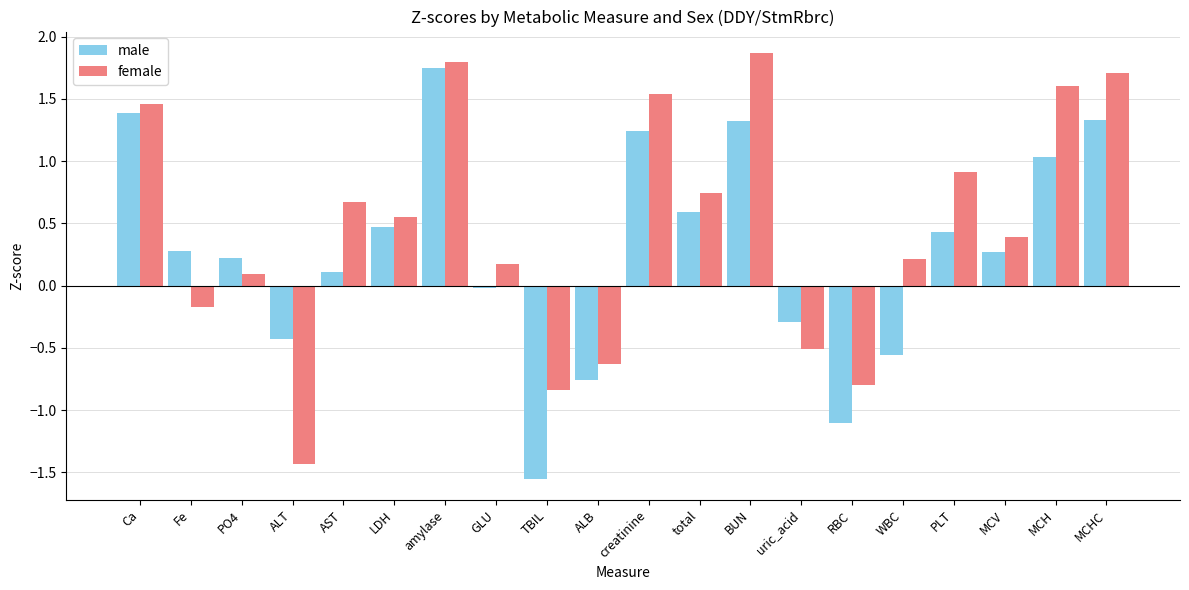

The value of male at Fe is 0.3. True or false?

True